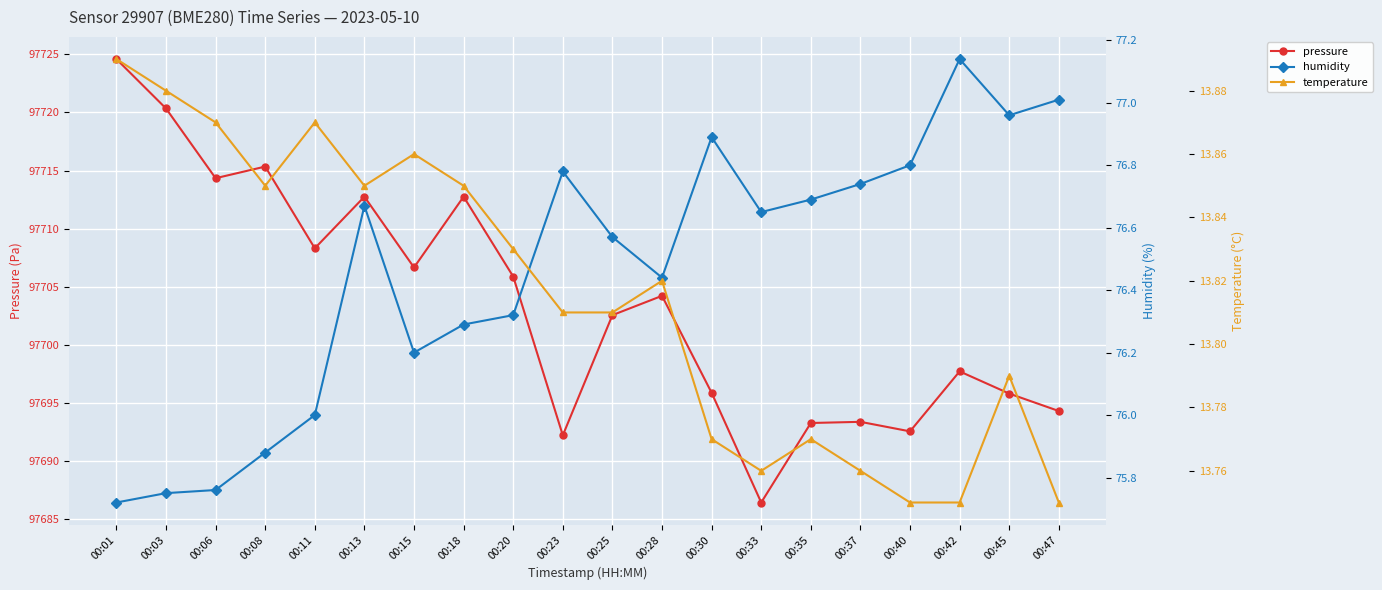

True or false: temperature and humidity cross at least once.

False